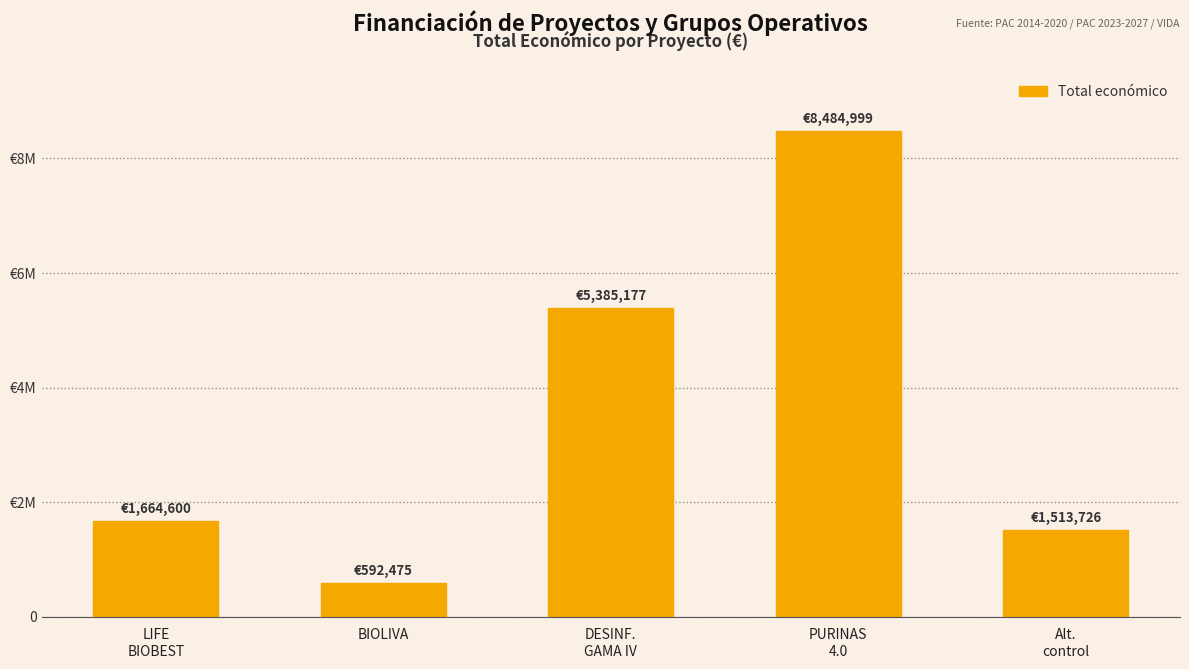

What is the difference between the second highest and second lowest values?

3871451